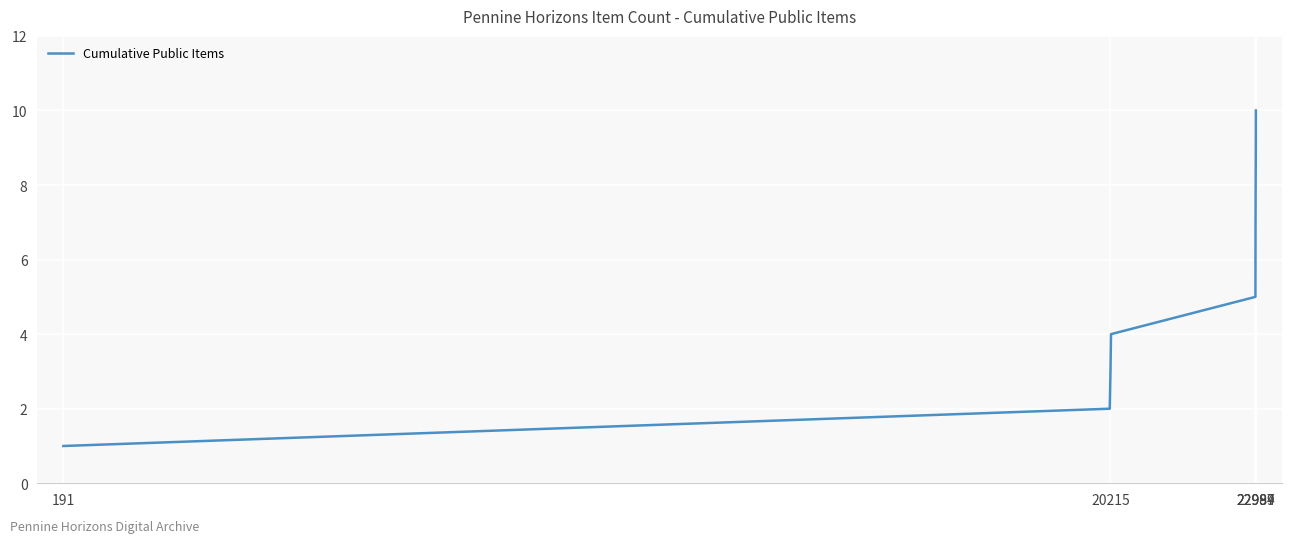

What is the greatest value displayed?

10